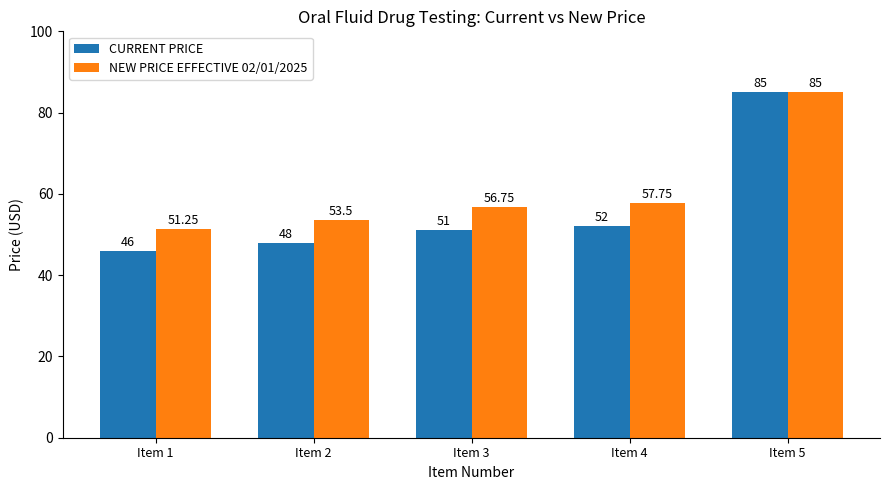

At which category is the sum across all series the highest?

Item 5